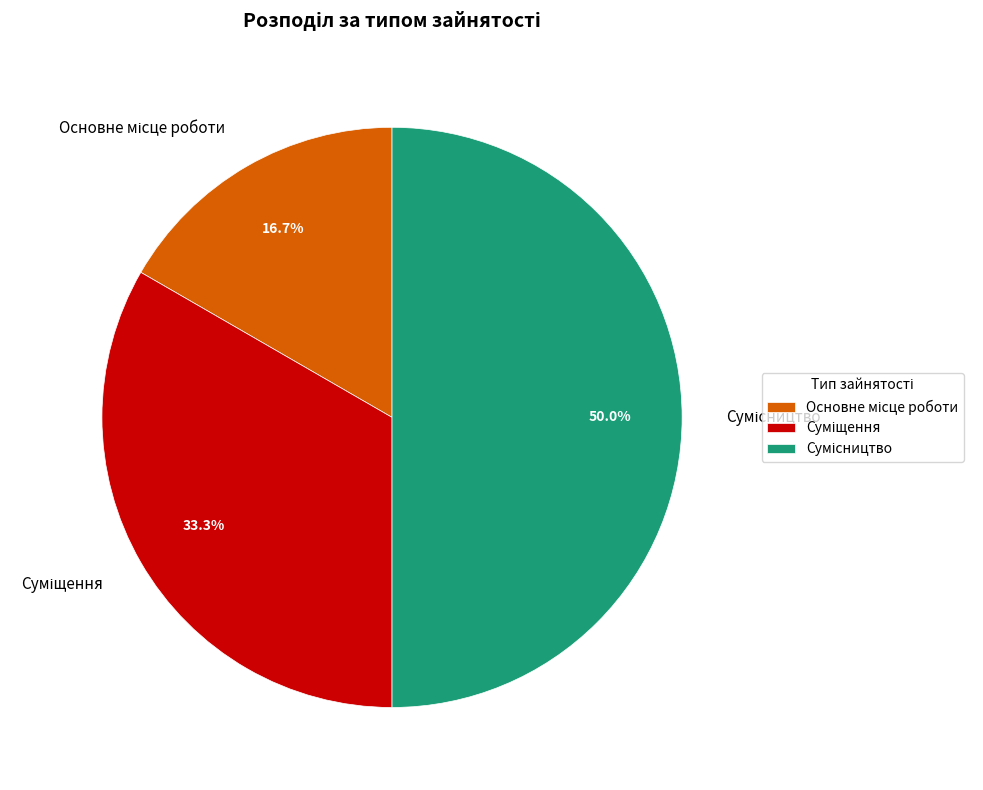

Count the number of slices in the pie.

3